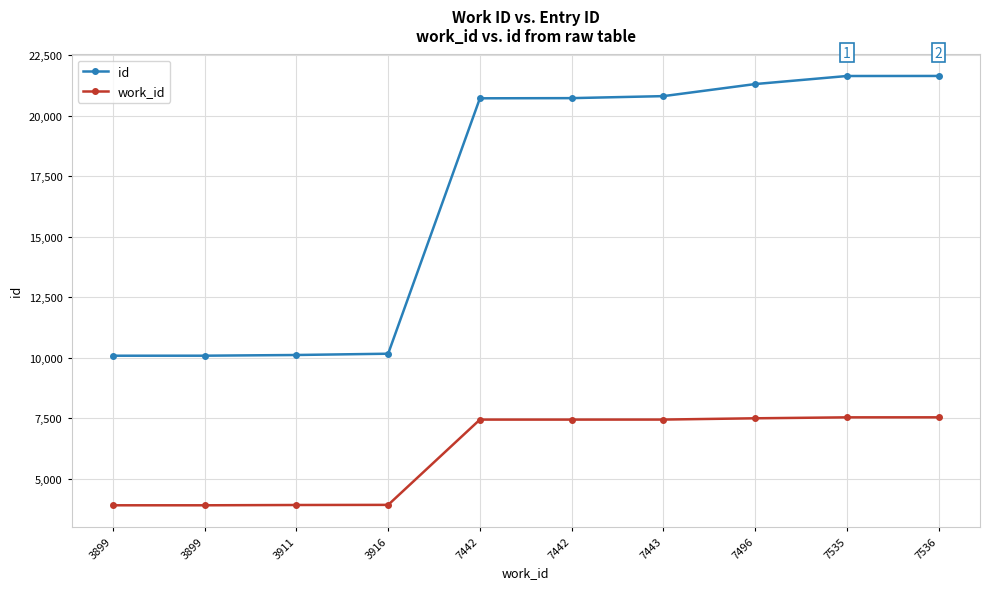

What are all the series names shown in the legend?

id, work_id